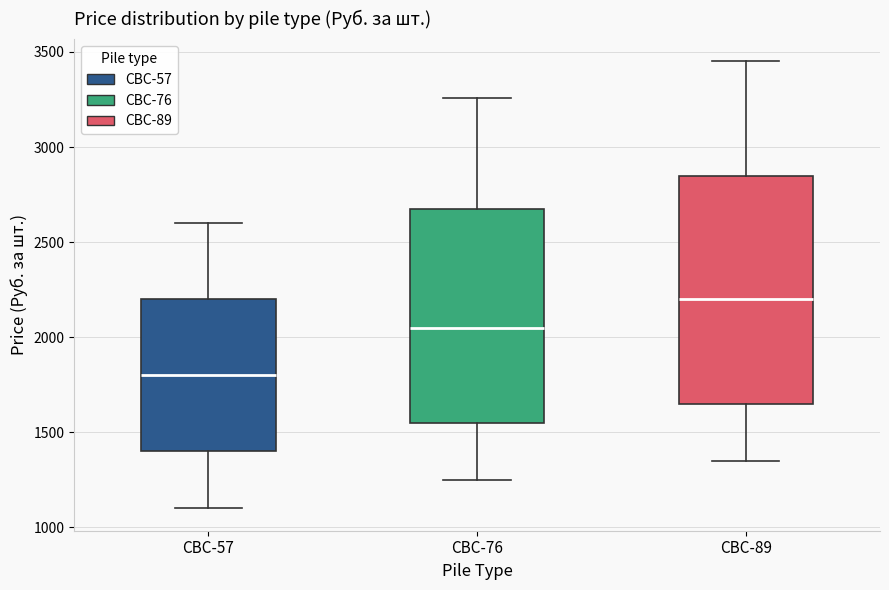

Which box is the tallest, from its lower edge to its upper edge?

СВС-89